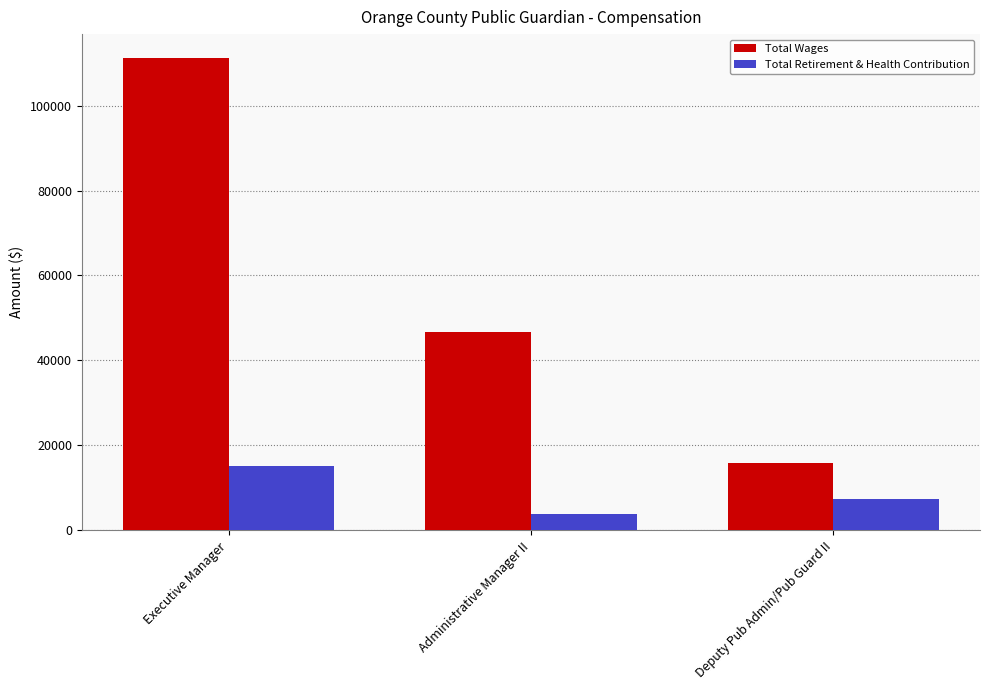

At how many categories does at least one series exceed 47472?

1